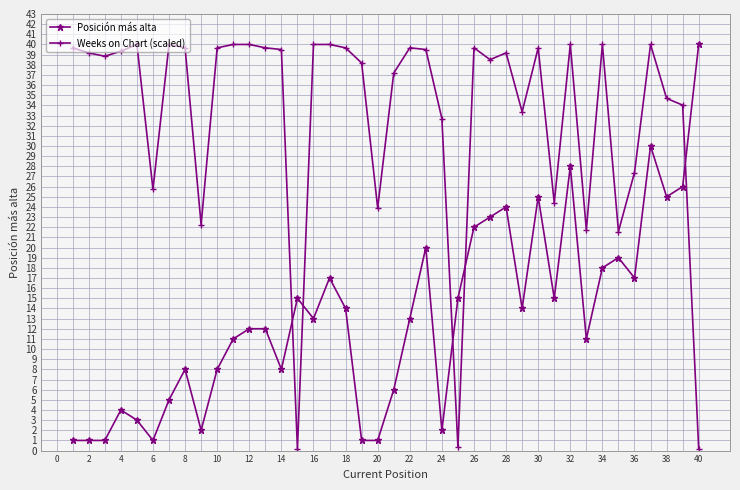

Which series has the widest spread of values?

Weeks on Chart (scaled)